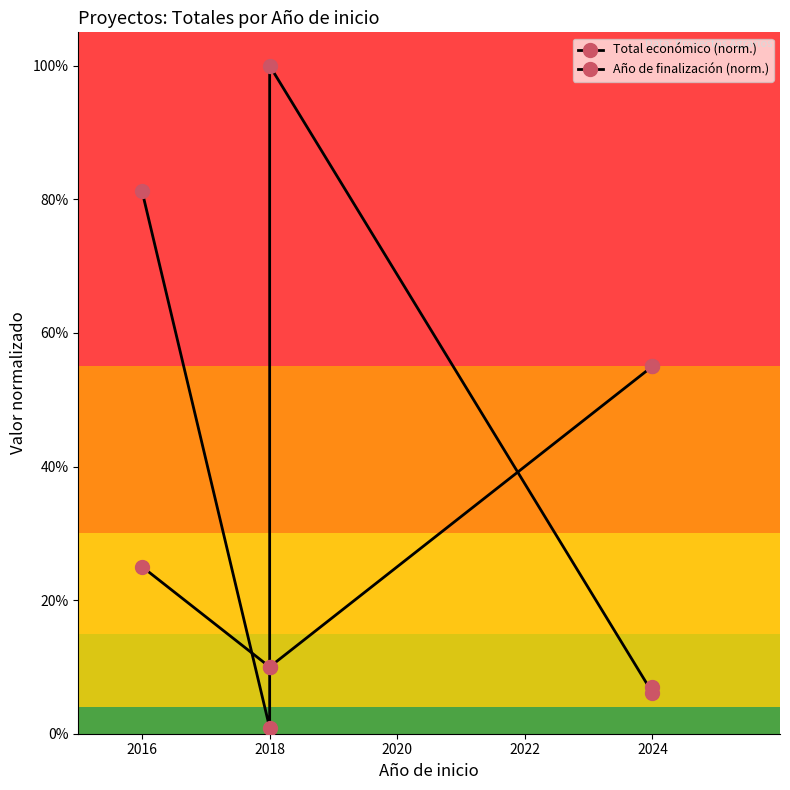

The Año de finalización (norm.) series shows 0.4 at 2016. True or false?

False